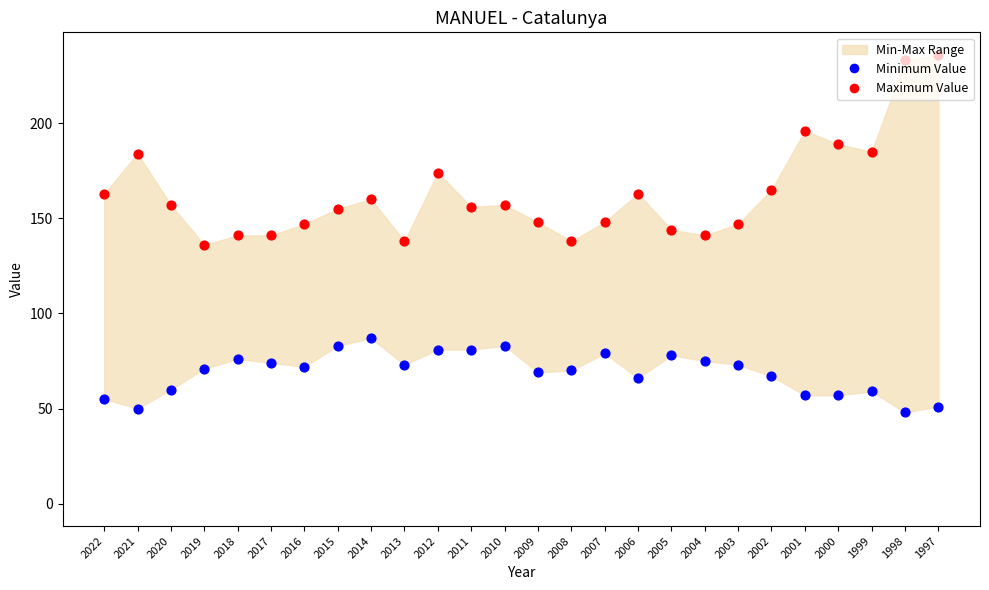

Which series contains the lowest Y value?

Minimum Value